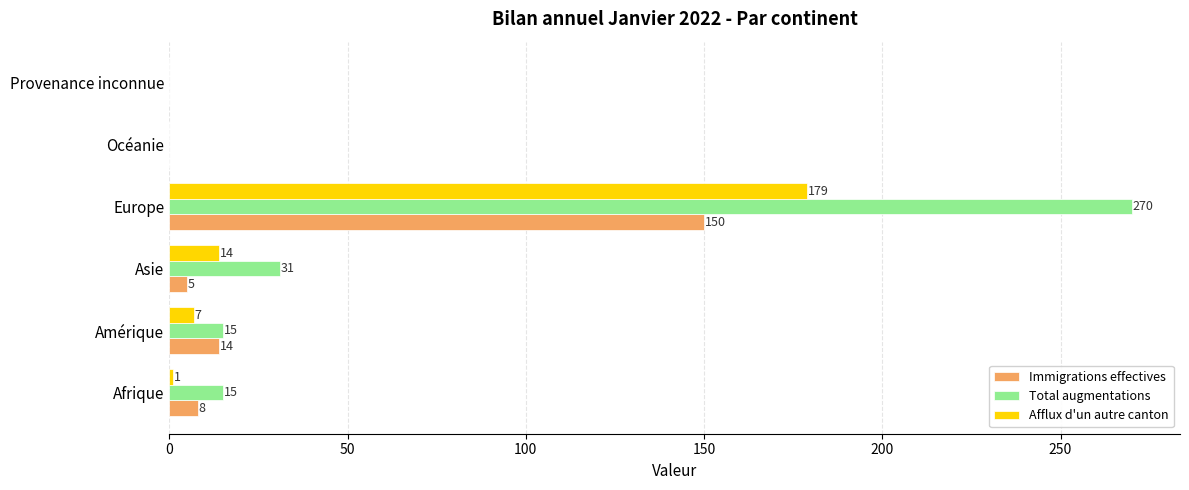

Which category has the highest value in the Afflux d'un autre canton series?

Europe